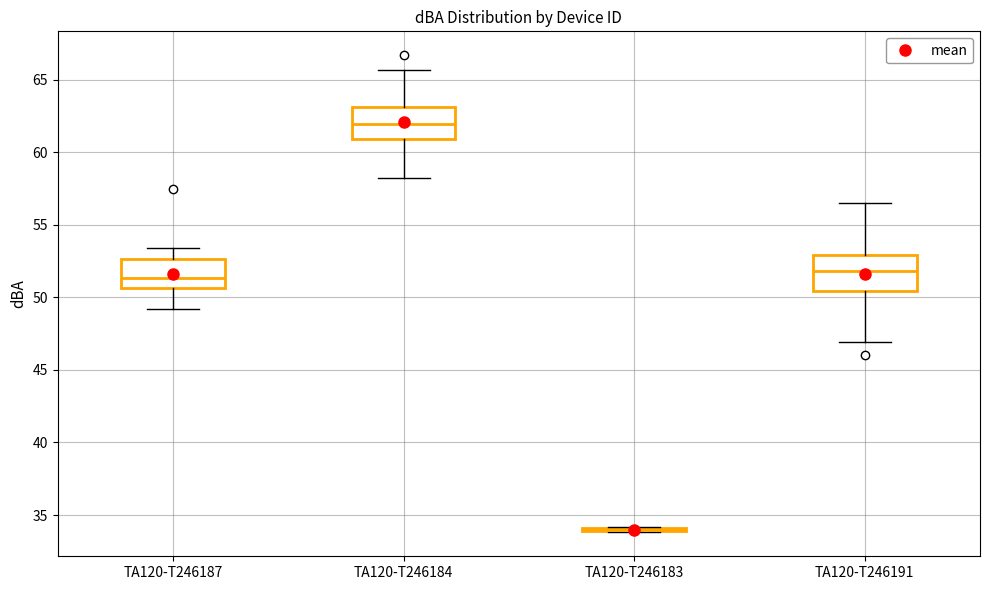

Where is the upper edge of the box for TA120-T246191 on the y-axis? The values are not printed on the chart, so give them approximately, as read against the axis.

53.0